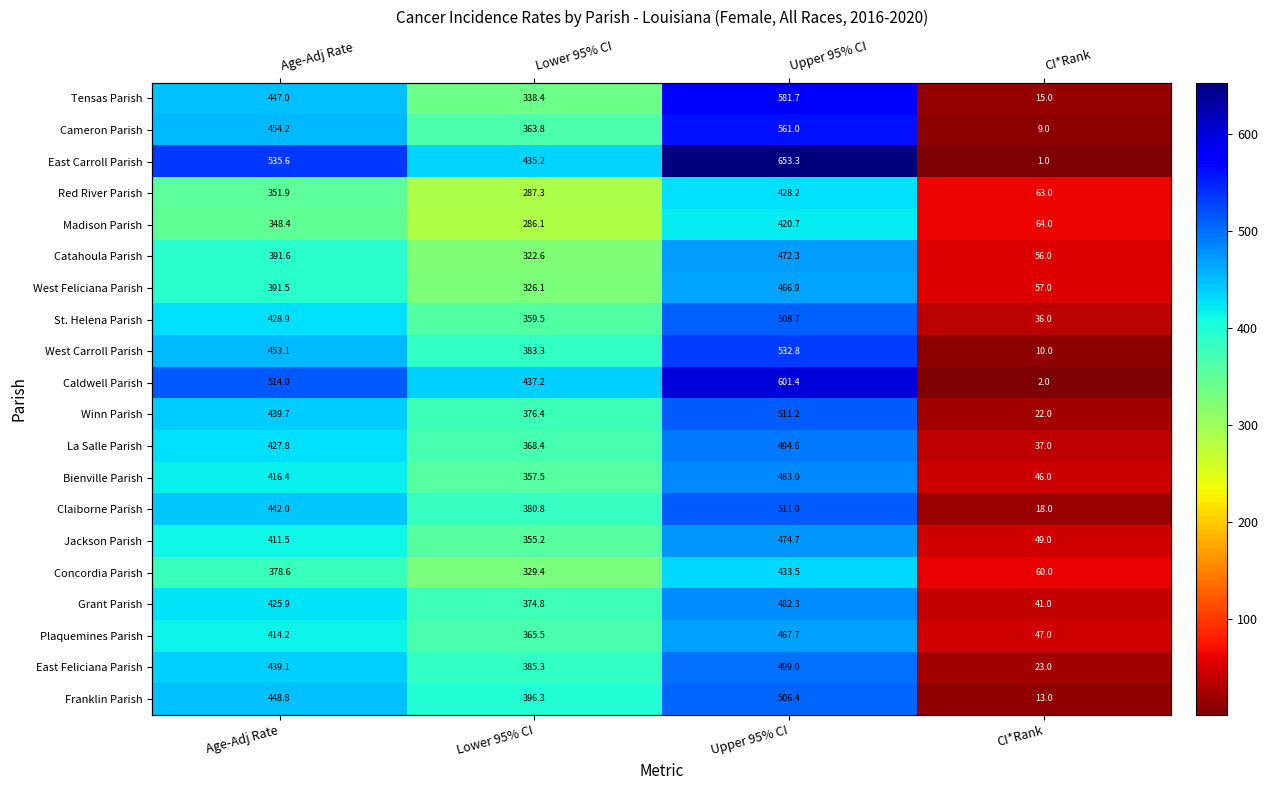

What is the sum of all Plaquemines Parish values?

1294.4